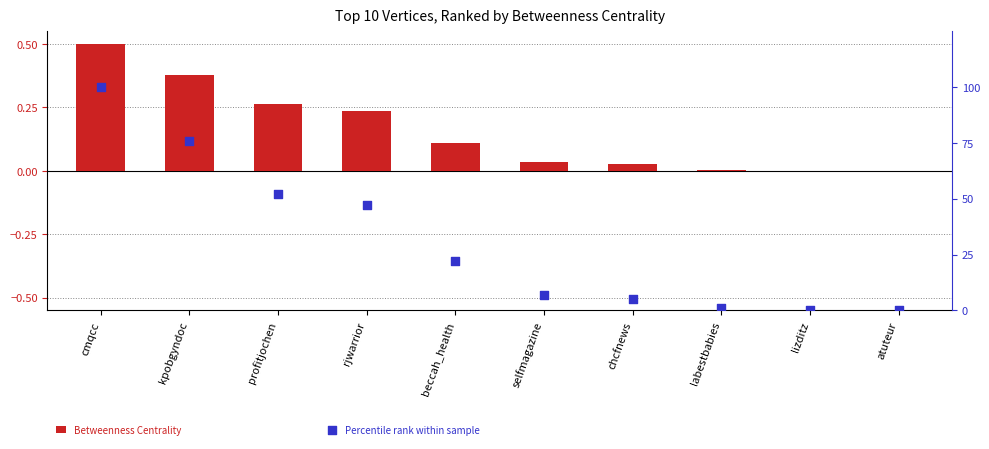

Which series reaches the maximum Y coordinate?

Percentile rank within sample